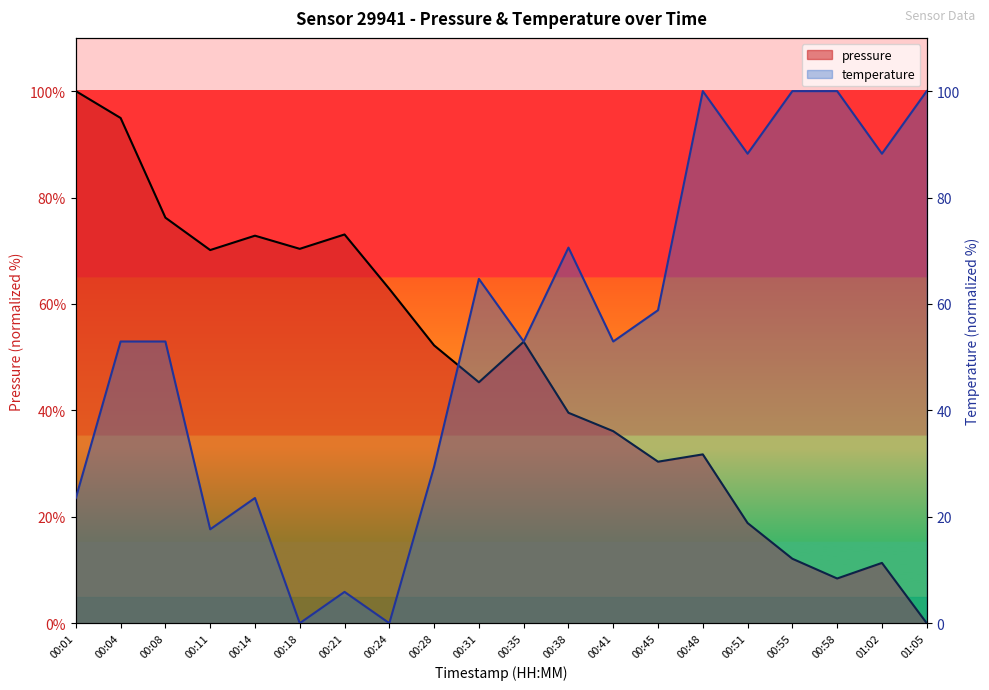

At 00:45, list the series in order from largest to smallest.

temperature, pressure